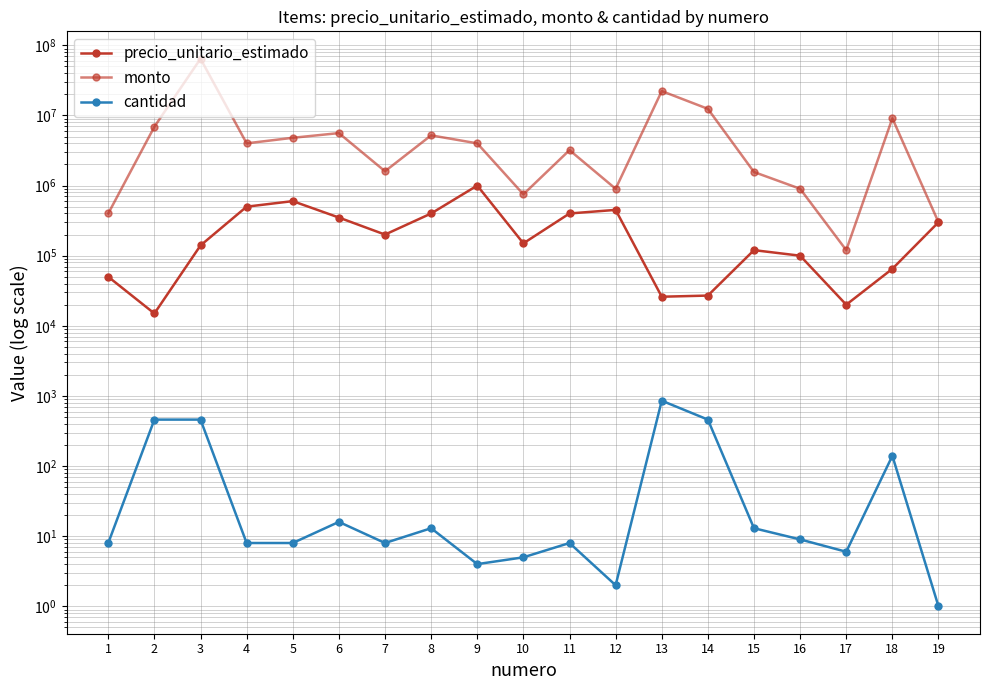

Where is the first local minimum for cantidad?

7